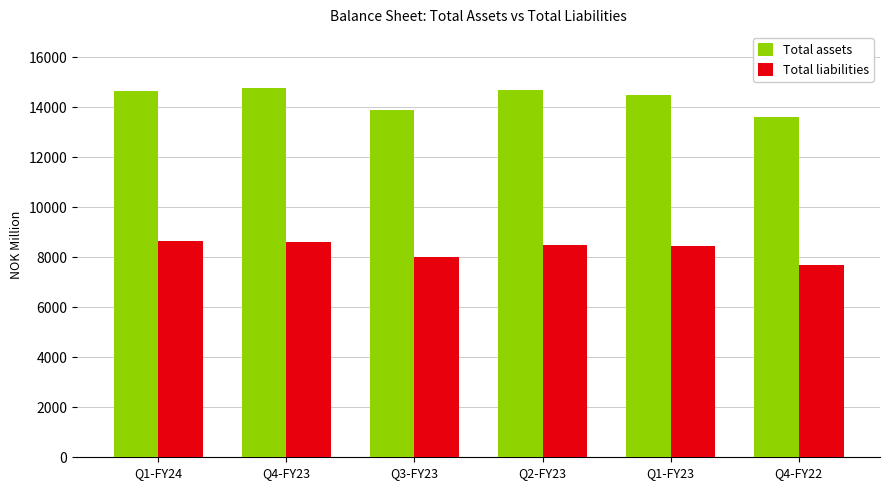

What is the maximum value for Total assets?

14754.8